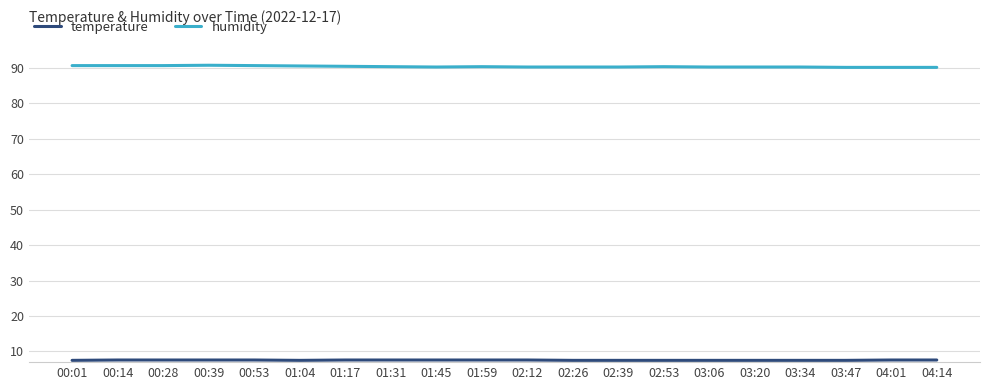

Is it true that humidity equals 90.1 at 03:47?

True